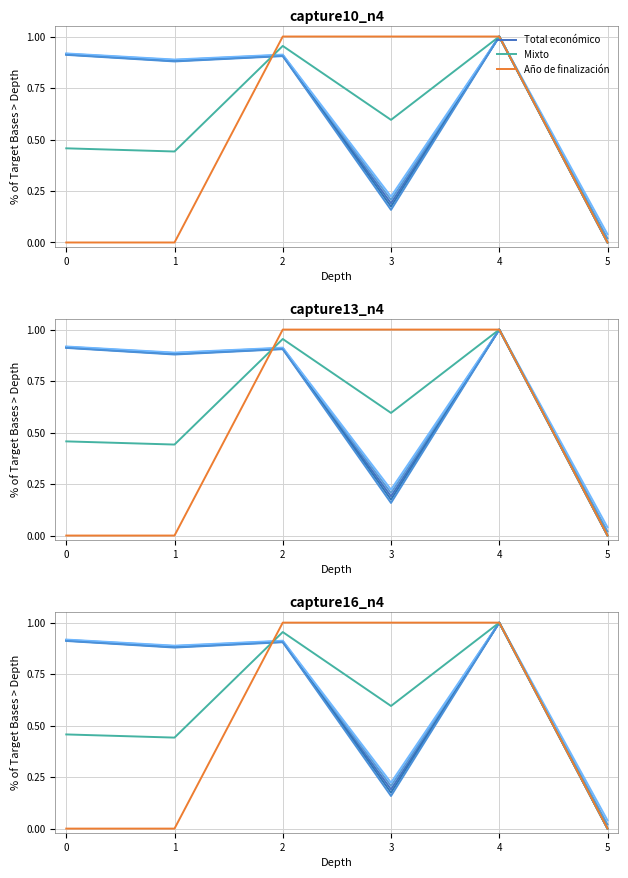

Where is the first local maximum for Mixto?

2